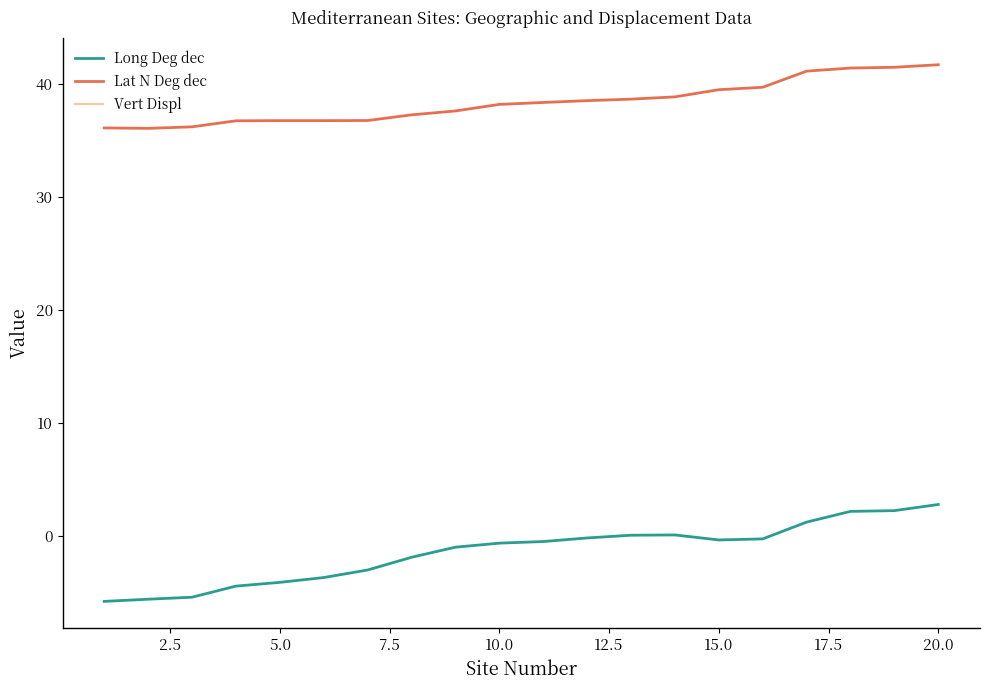

Rank the series by their maximum value, from highest to lowest.

Lat N Deg dec, Long Deg dec, Vert Displ